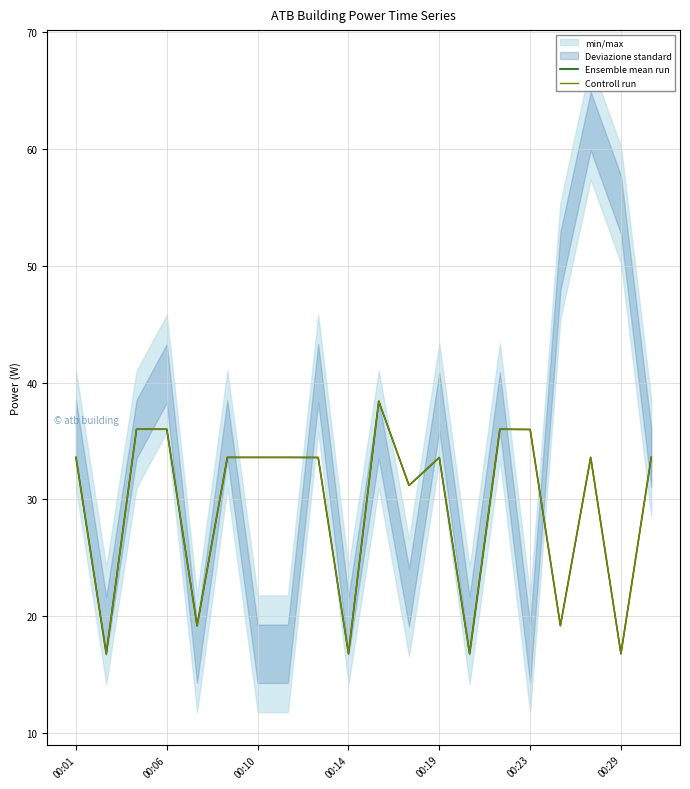

True or false: Ensemble mean run and Controll run cross at least once.

False